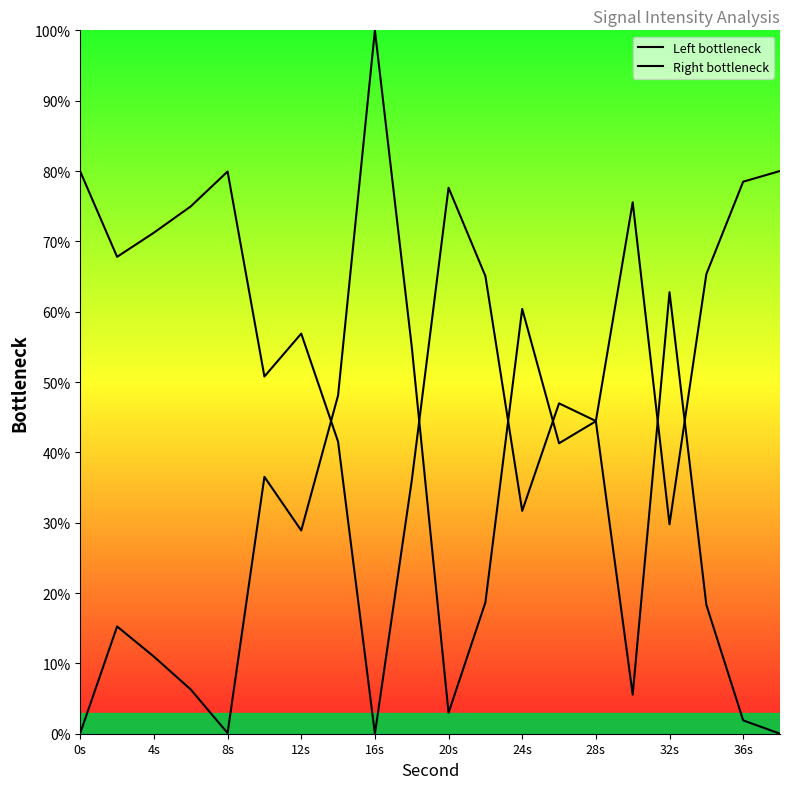

Is this an area chart (filled region under the line)?

Yes